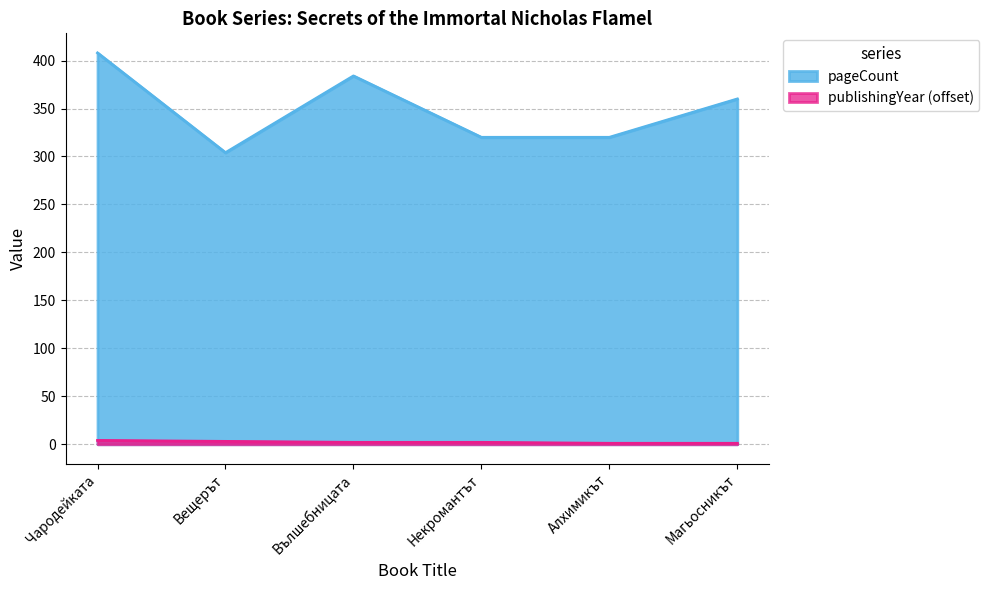

True or false: publishingYear has a value of 2 at Вълшебницата.

True